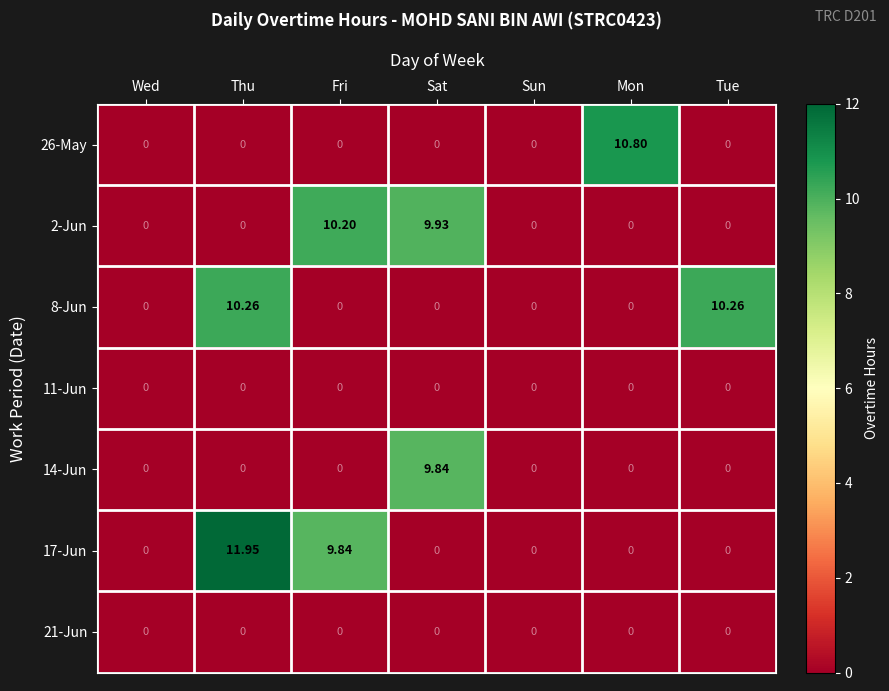

Which series has the largest total across all categories?

17-Jun